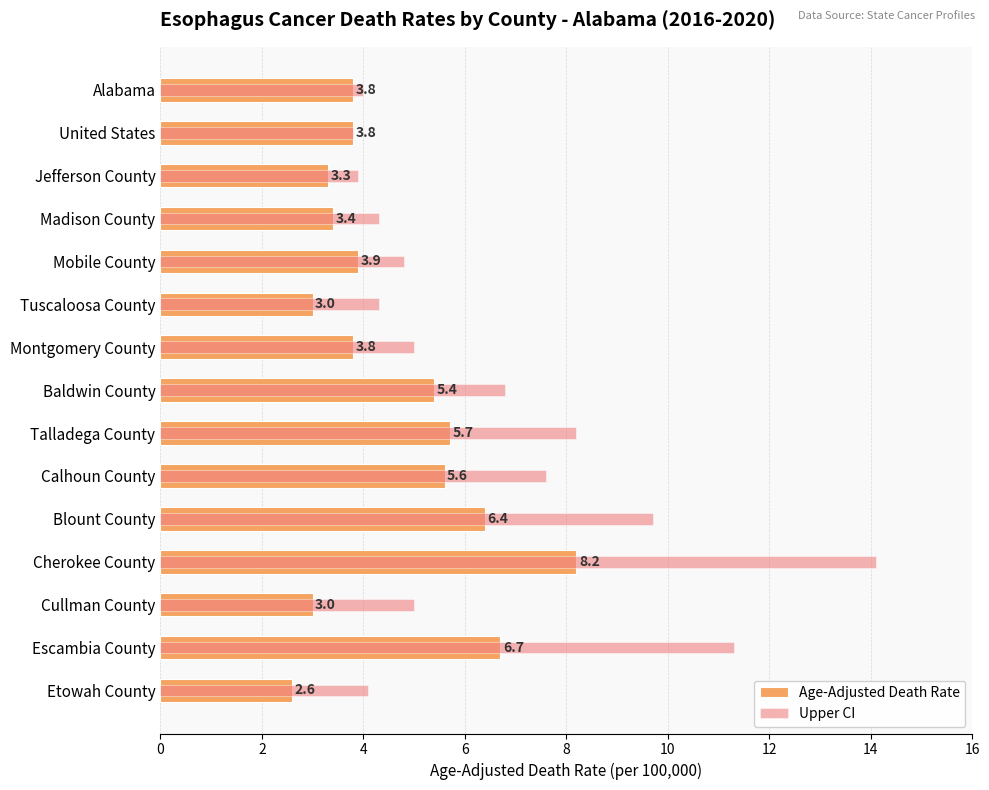

Between Madison County and Cherokee County, which series saw the biggest shift?

Upper CI